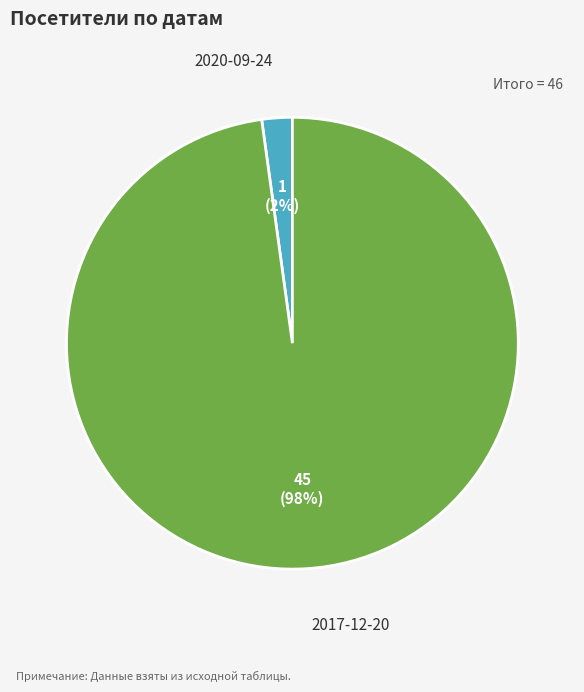

Which category accounts for the majority?

2017-12-20